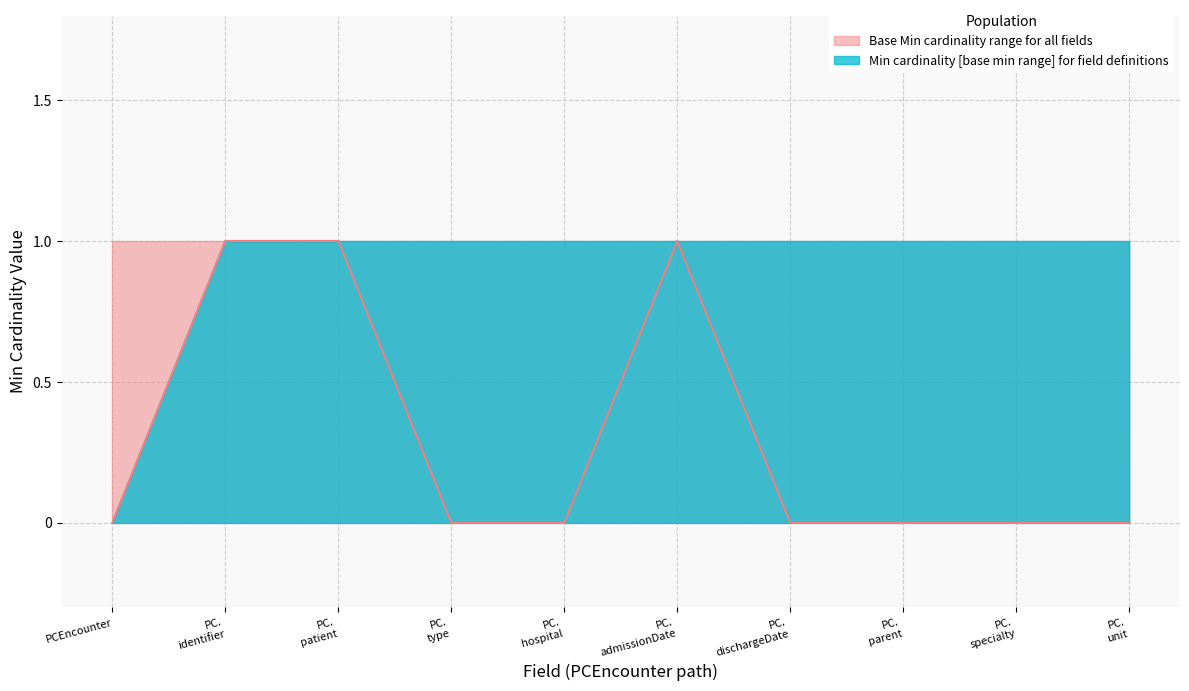

At which label does Base Min reach its peak?

PC. identifier